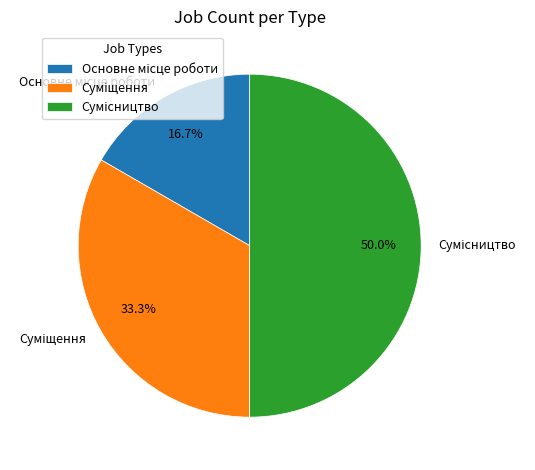

What is the ratio of the value at Суміщення to the value at Основне місце роботи?

2.0